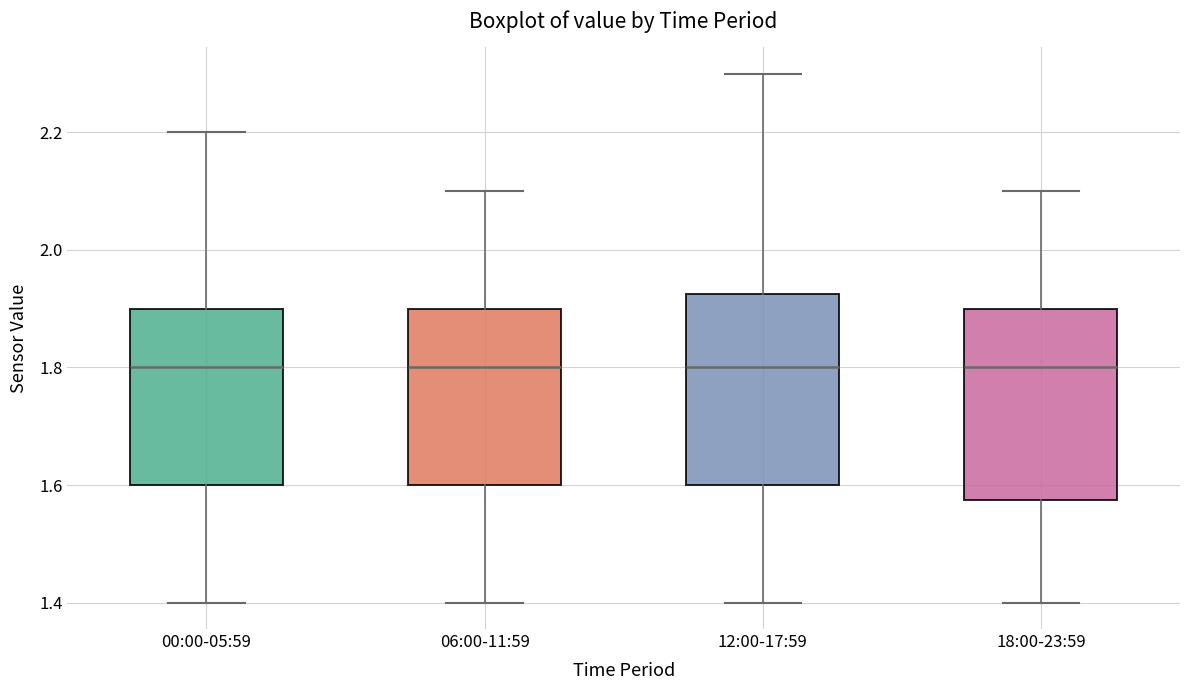

Reading left to right, read every box against the y-axis: the position of its median line, the range the box covers, and the ends of its whiskers. The values are not printed on the chart, so give them approximately, as read against the axis.

00:00-05:59: median 1.80, box 1.60 to 1.90, whiskers 1.40 to 2.20
06:00-11:59: median 1.80, box 1.60 to 1.90, whiskers 1.40 to 2.10
12:00-17:59: median 1.80, box 1.60 to 1.92, whiskers 1.40 to 2.30
18:00-23:59: median 1.80, box 1.58 to 1.90, whiskers 1.40 to 2.10